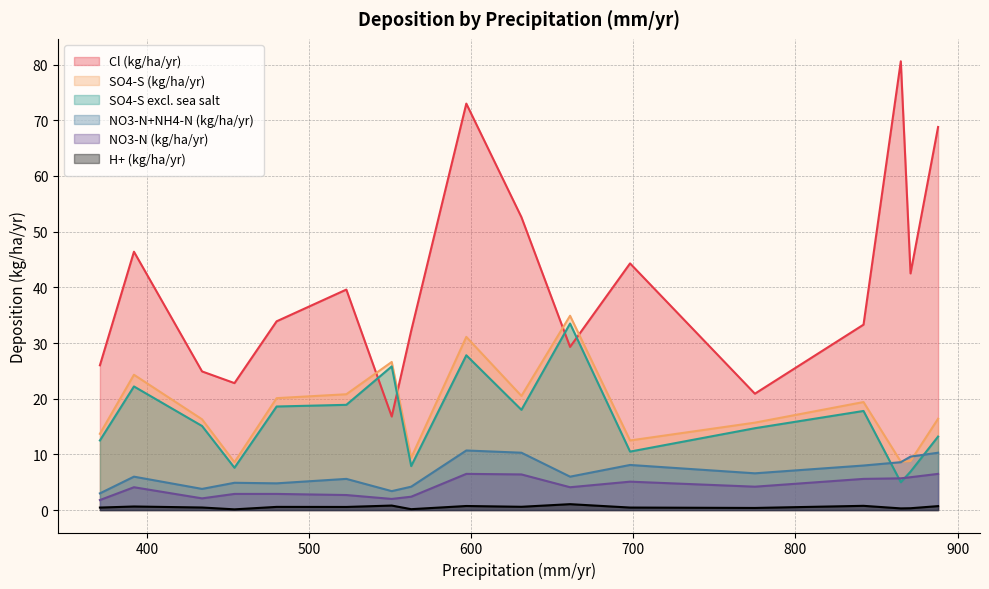

The value of SO4-S (kg/ha/yr) at G 05 A is 3.9. True or false?

False